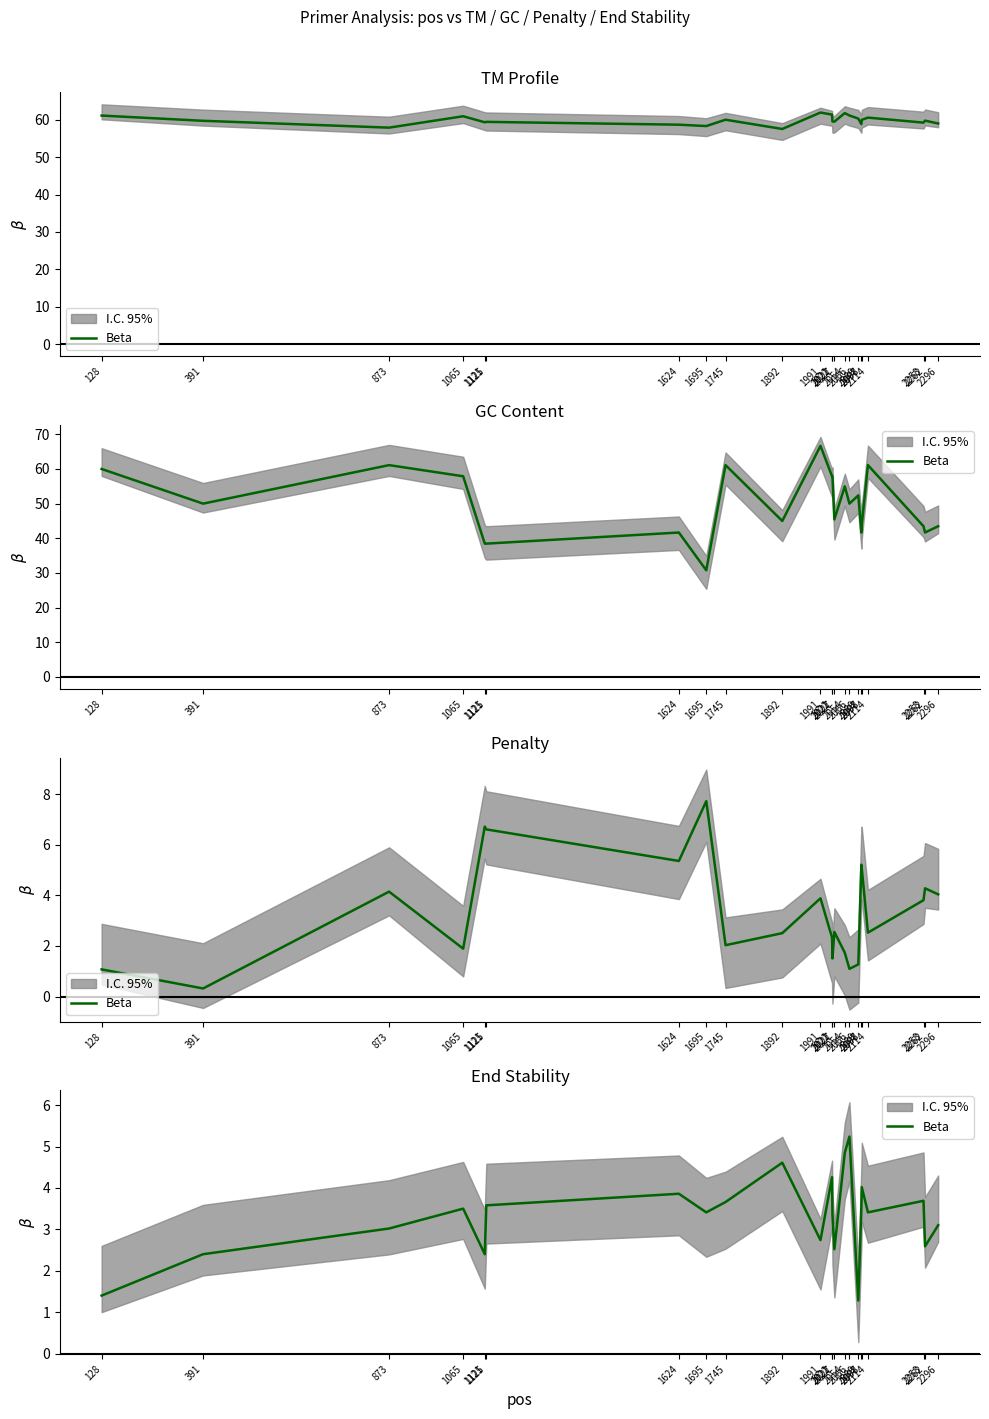

What is the difference between the second highest and second lowest values?

3.4